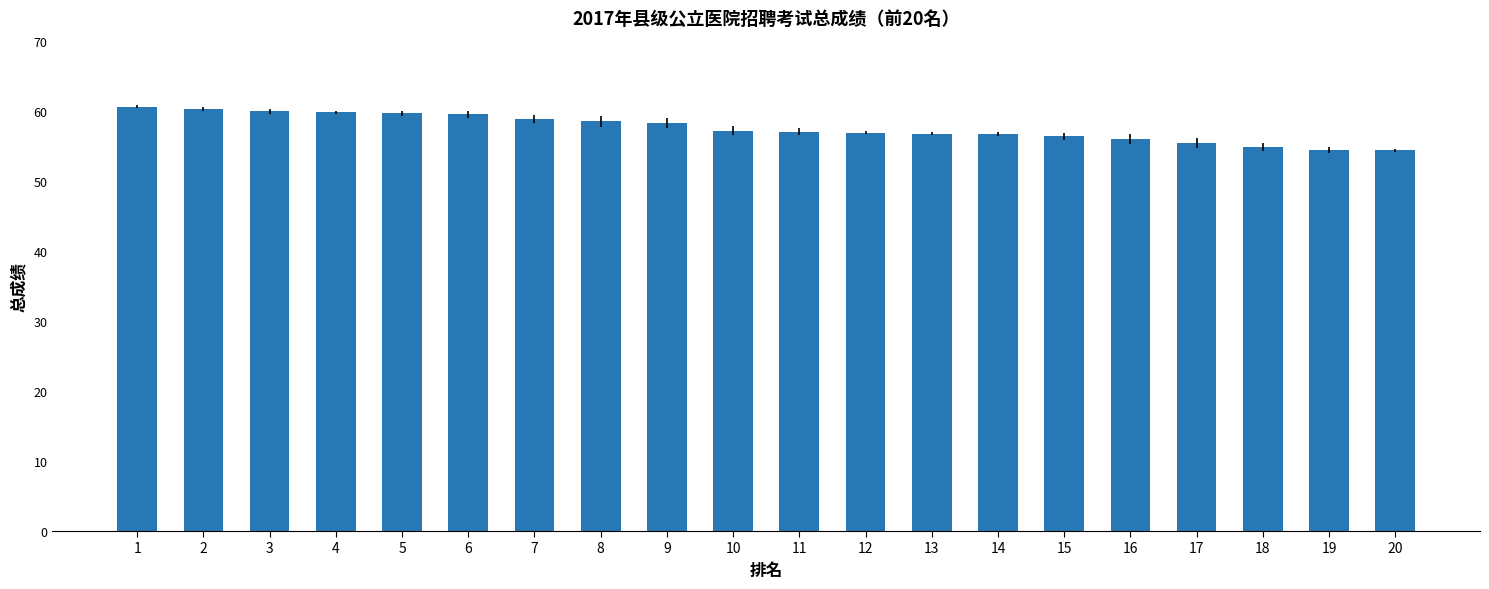

What is the difference between the values at 7 and 16?

2.8